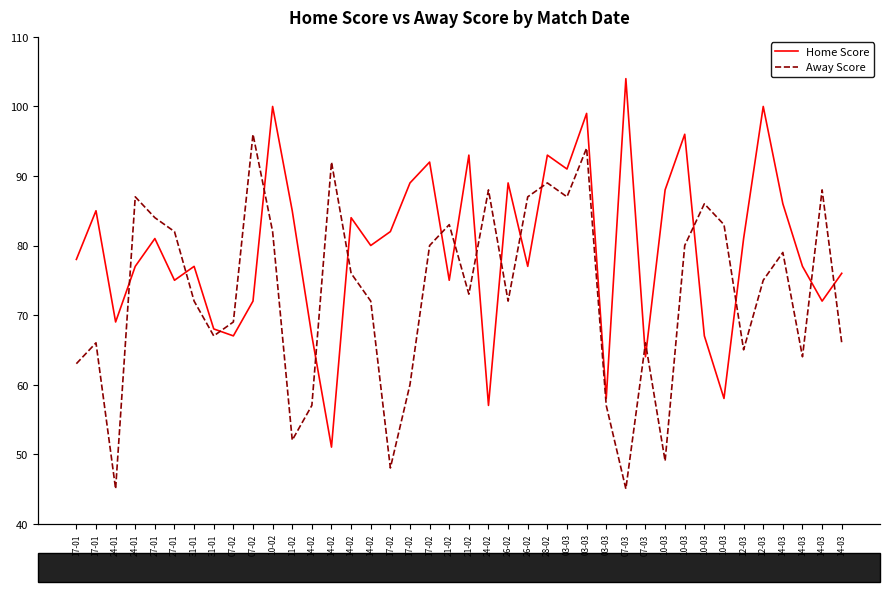

List the series in order of their peak value, highest first.

Home Score, Away Score